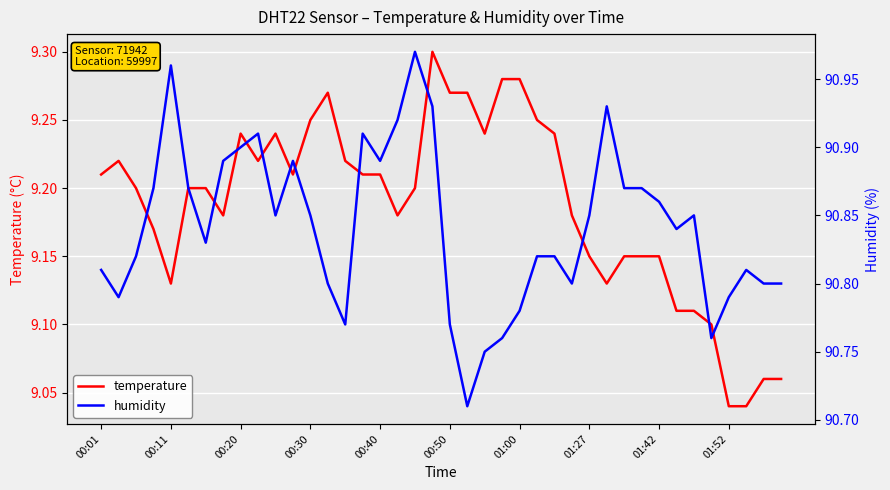

Is it true that humidity equals 90.8 at 33?

True